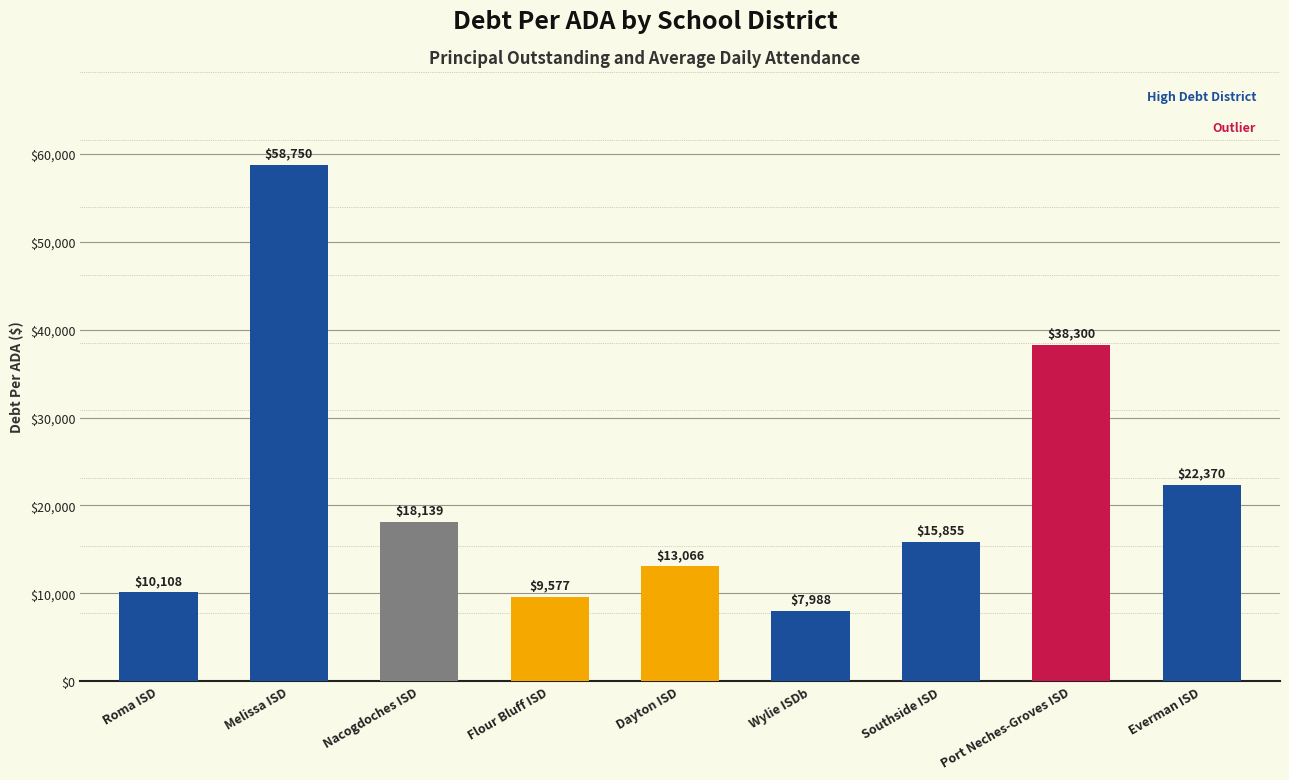

What is the average value?

21572.4